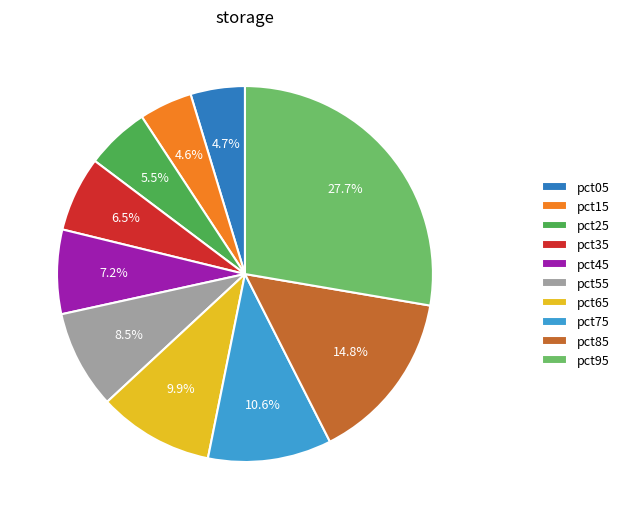

Is the sum of pct95 and pct65 greater than half?

No